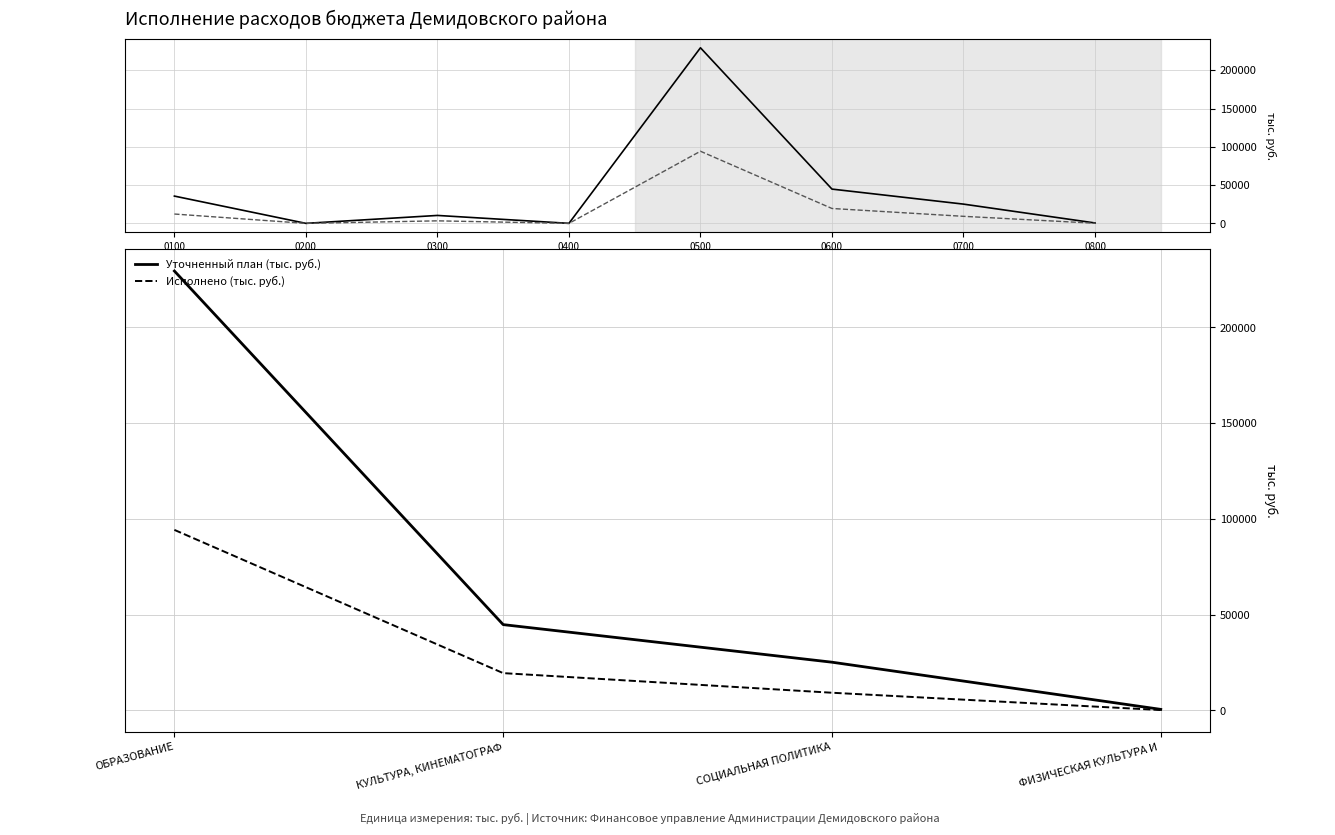

What are all the series names shown in the legend?

Уточненный план (тыс. руб.), Исполнено (тыс. руб.)